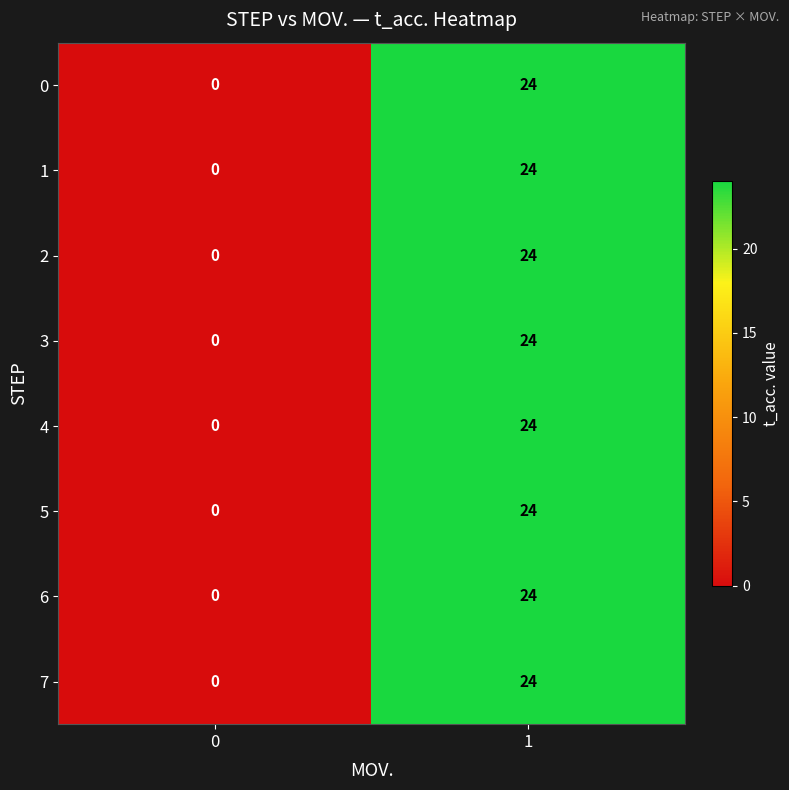

What is the greatest value displayed?

24